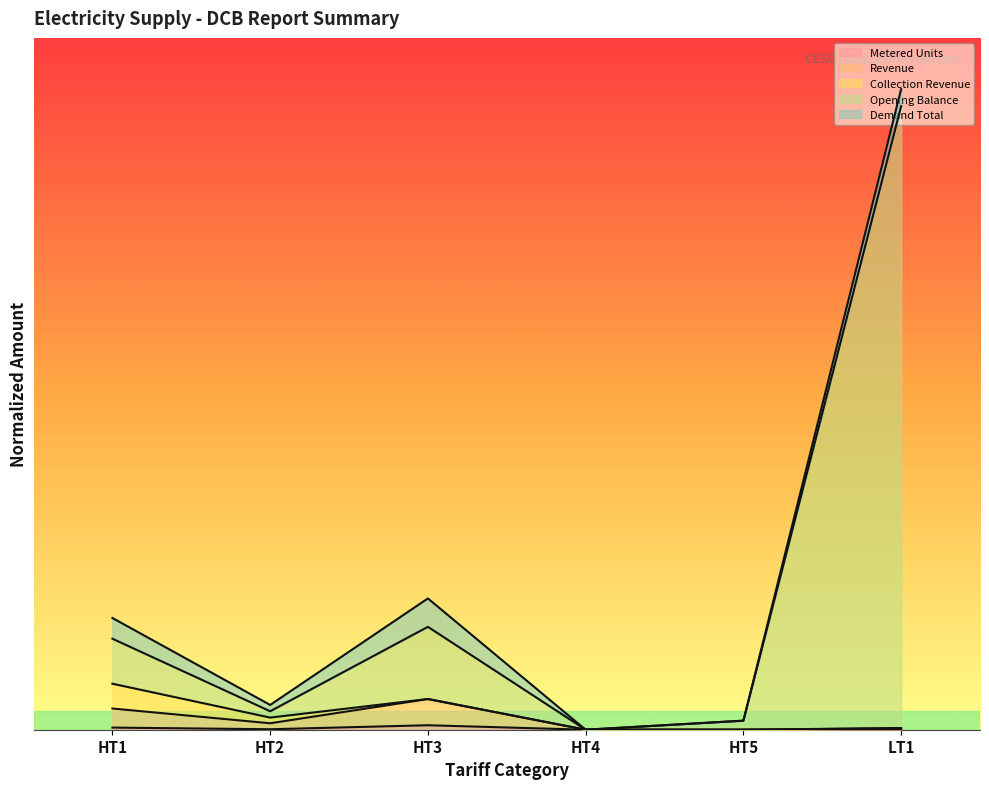

In Opening Balance, how many points are higher than both neighbors (excluding endpoints)?

1